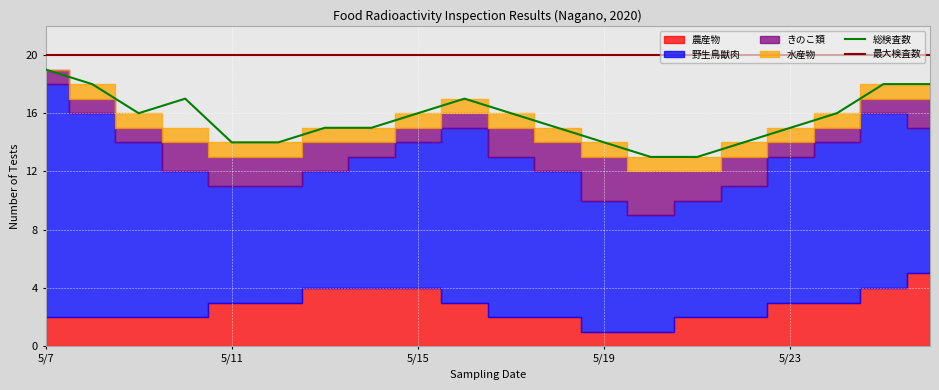

True or false: 総検査数 and 最大検査数 cross at least once.

False